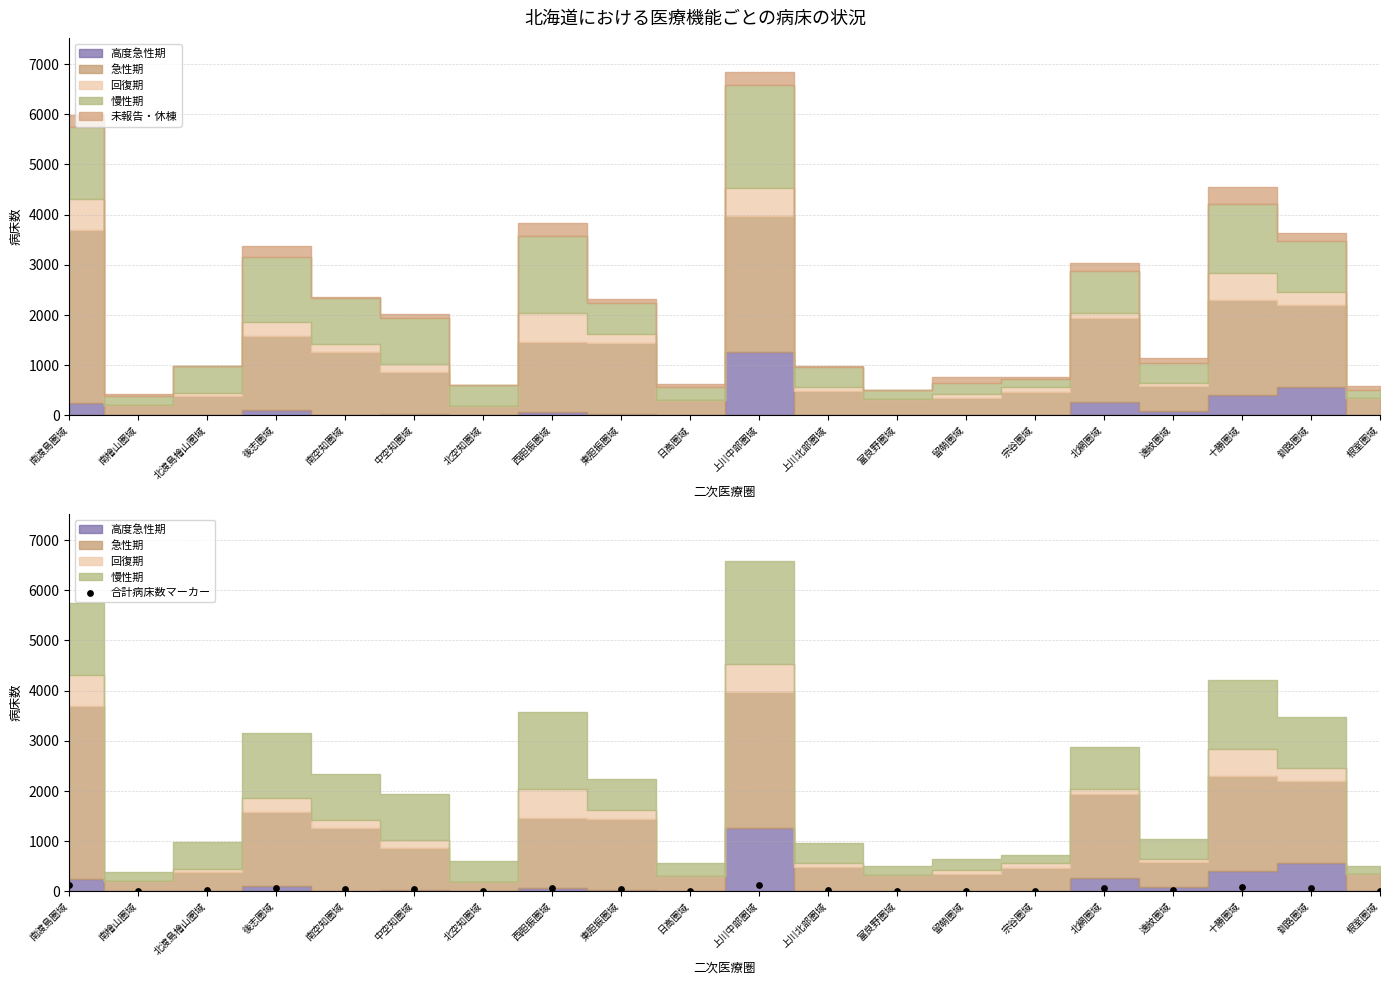

What is the change in value from 後志圏域 to 南空知圏域?

-20.4